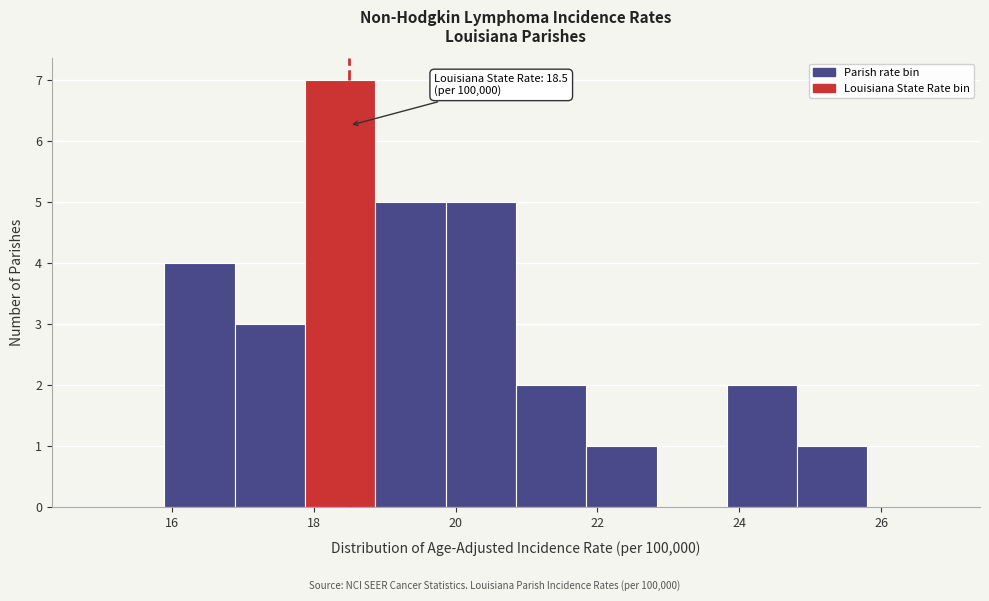

Over which range of the x-axis is the bar tallest?

17.8 to 18.8